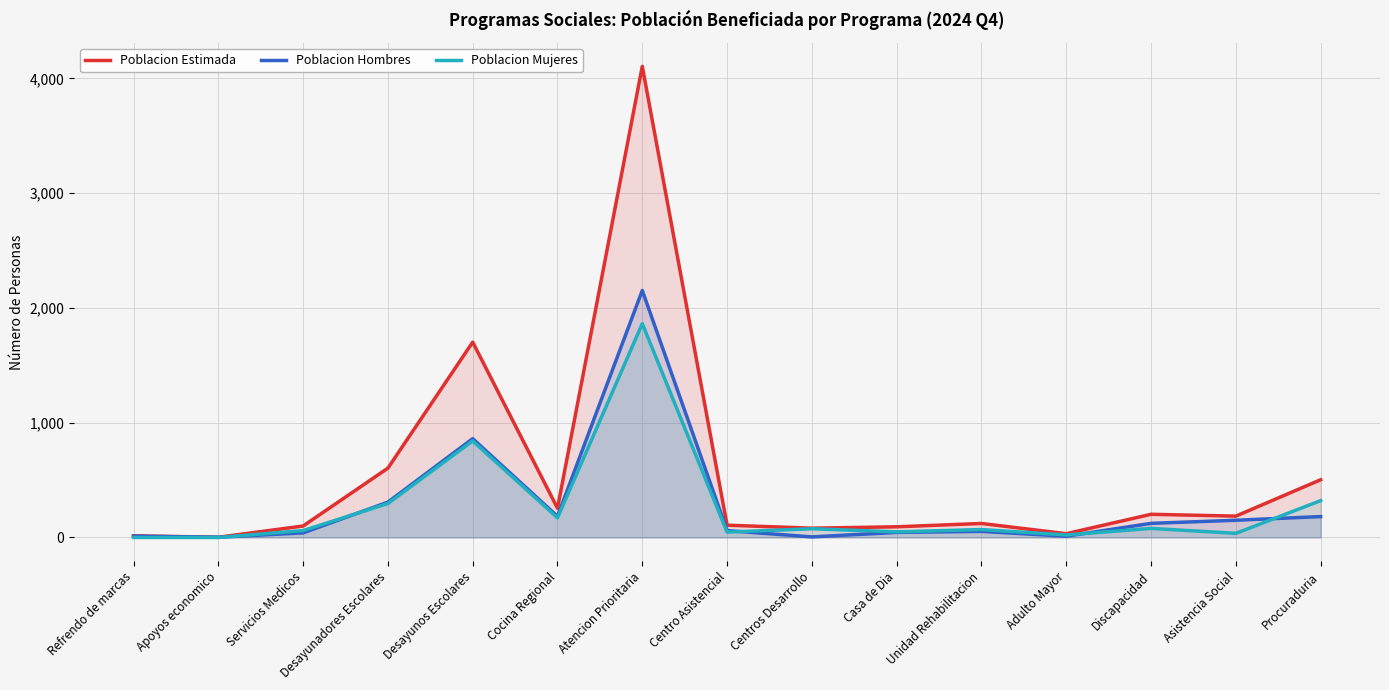

The value of Poblacion Estimada at Desayunadores Escolares is 1086. True or false?

False